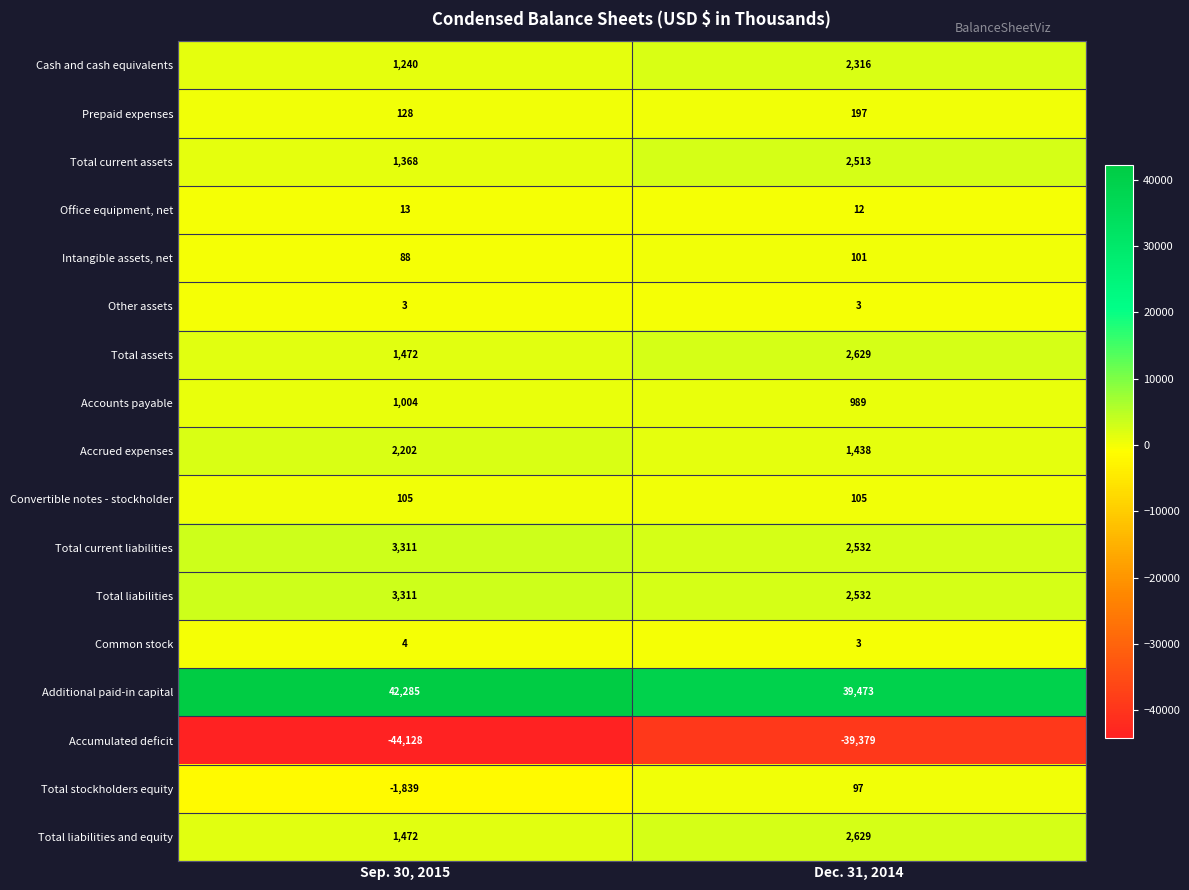

Rank the categories by Office equipment, net value from highest to lowest.

Sep. 30, 2015, Dec. 31, 2014